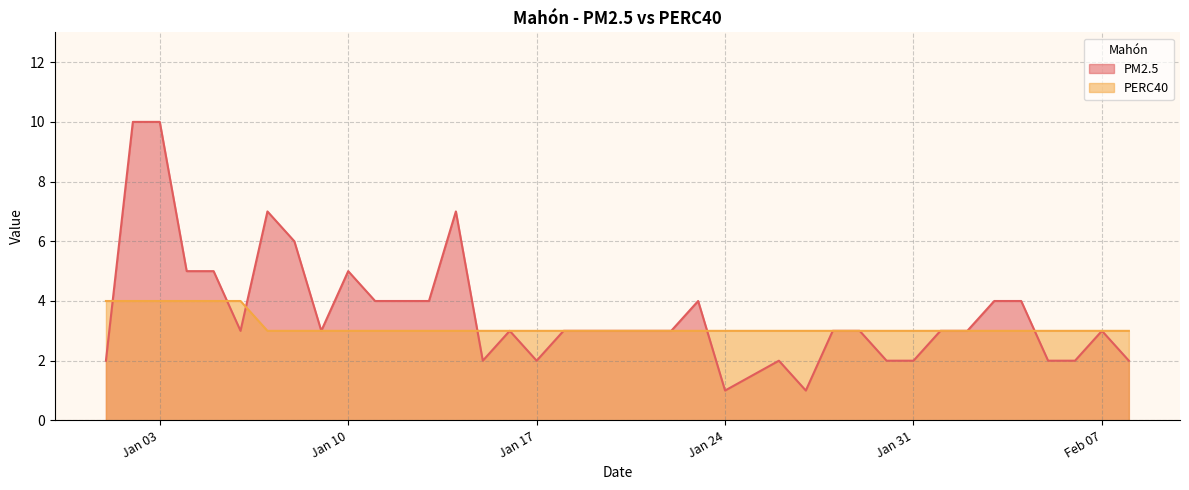

Count the number of categories in the chart.

38